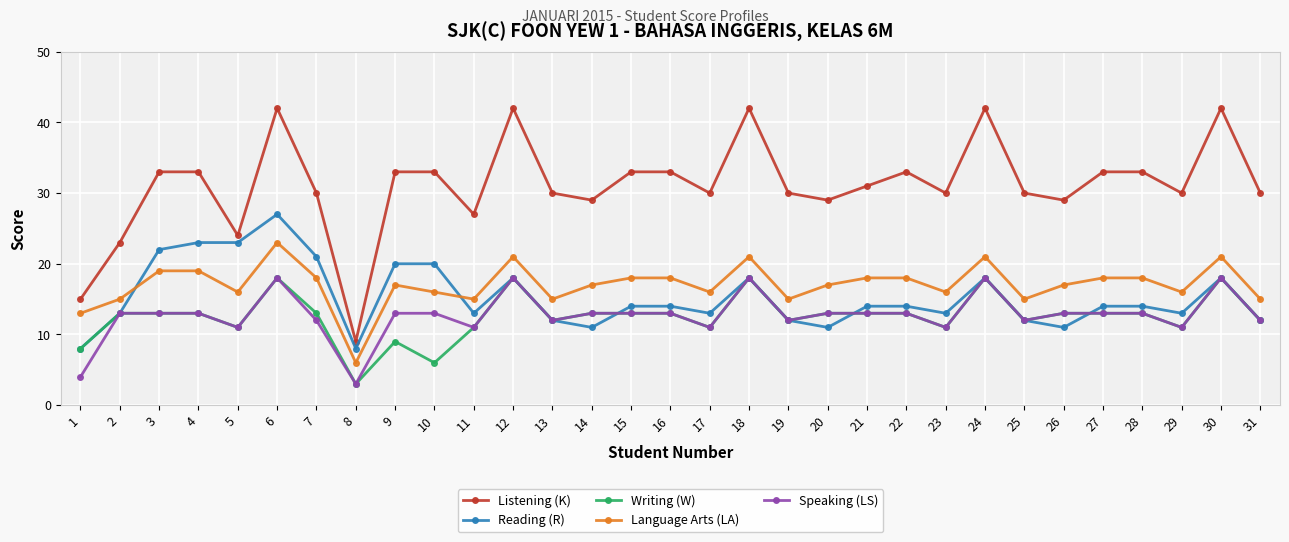

What is the value of the Speaking (LS) point at the 4th from the left?

13